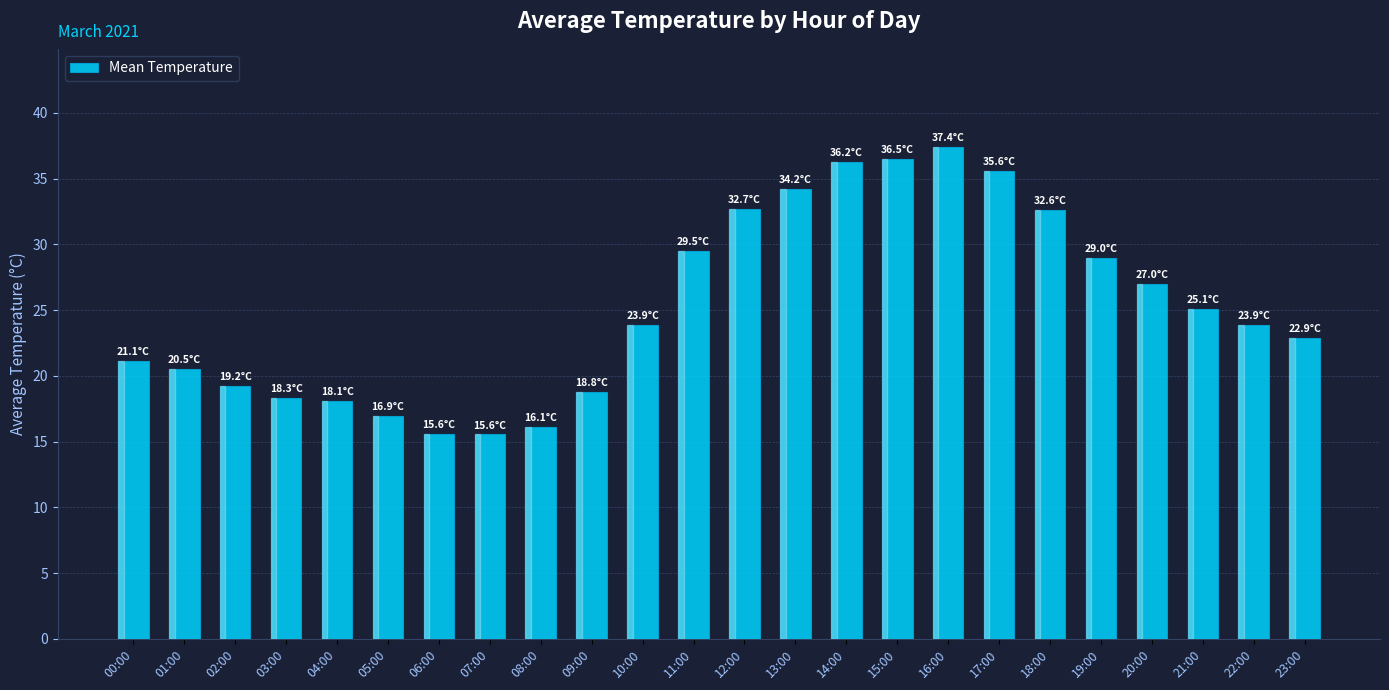

Which label corresponds to the largest value in the chart?

16:00